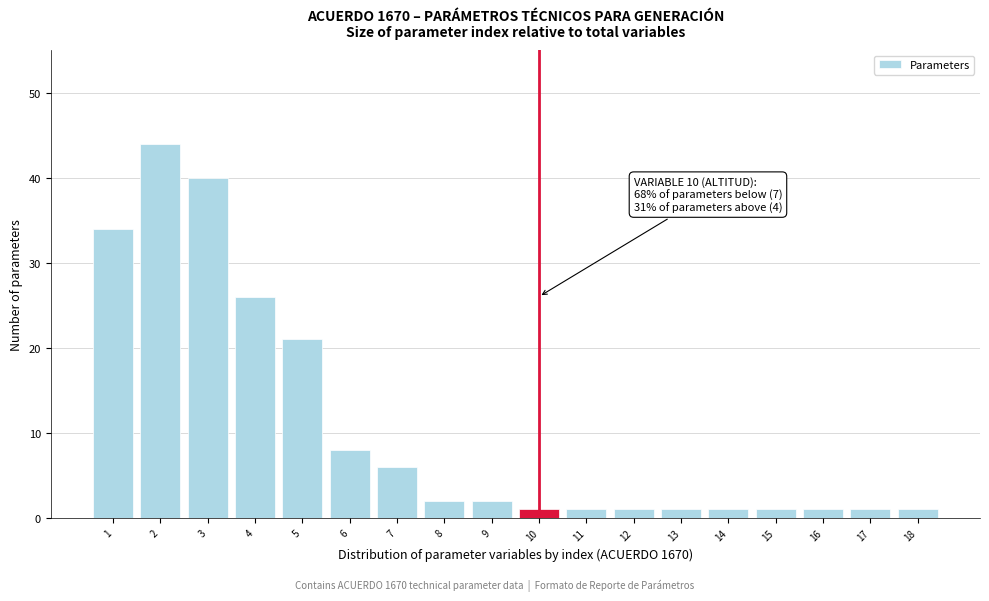

Reading right to left, extract all data points from this chart.

18=1	17=1	16=1	15=1	14=1	13=1	12=1	11=1	10=1	9=2	8=2	7=6	6=8	5=21	4=26	3=40	2=44	1=34